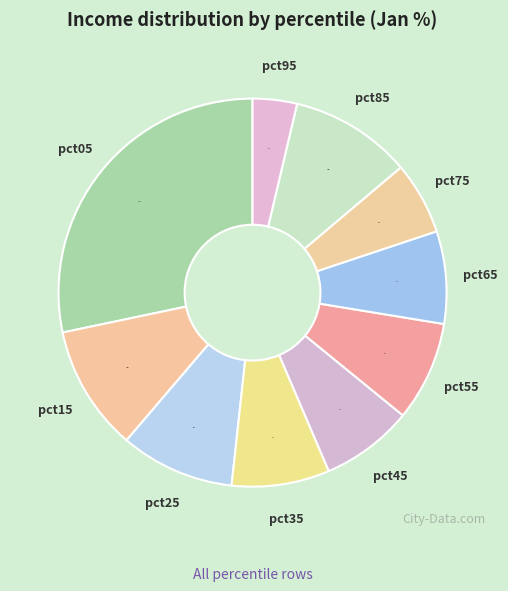

How many segments does this pie chart have?

10